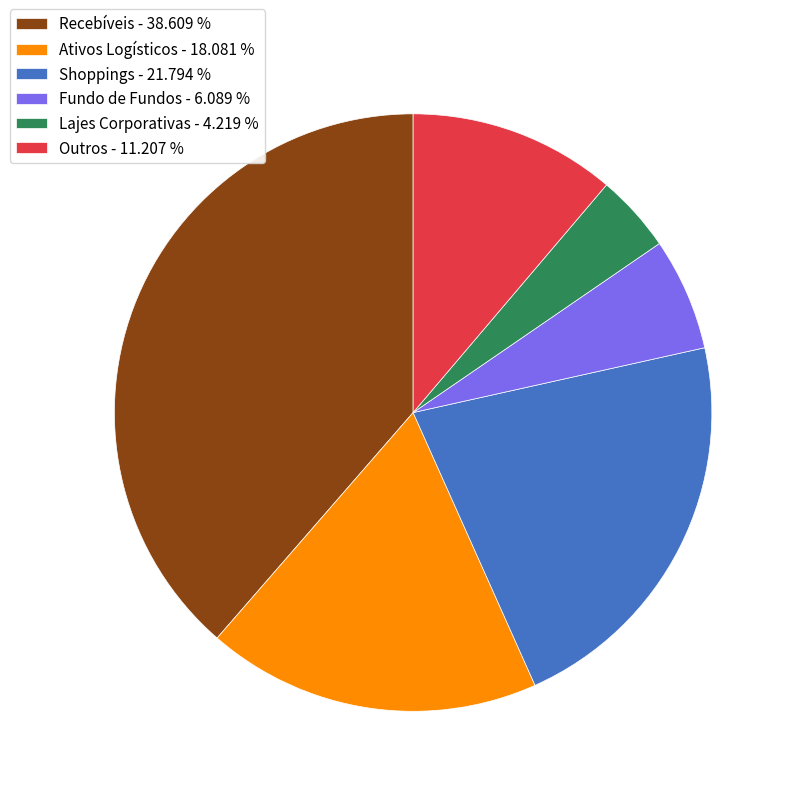

What is the ratio of the value at Ativos Logísticos - 18.081 % to the value at Lajes Corporativas - 4.219 %?

4.3